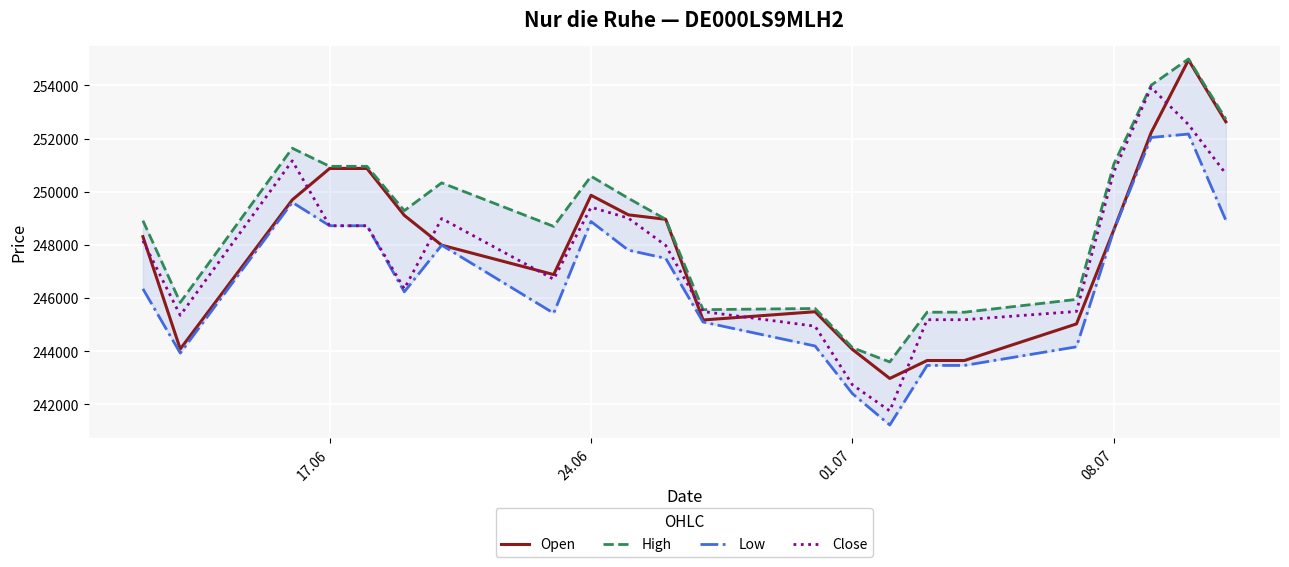

How many series are shown in this chart?

4